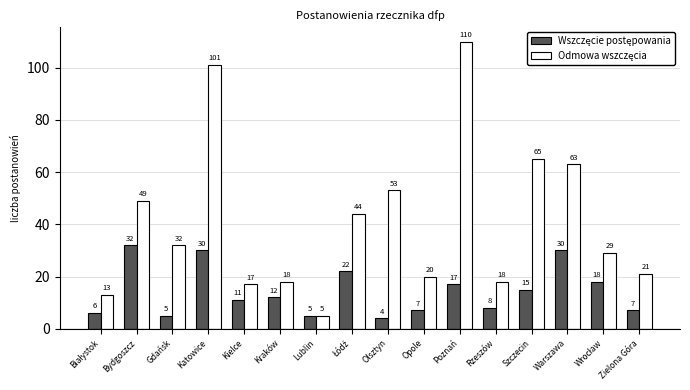

What is the difference between the highest and lowest values at Rzeszów?

10